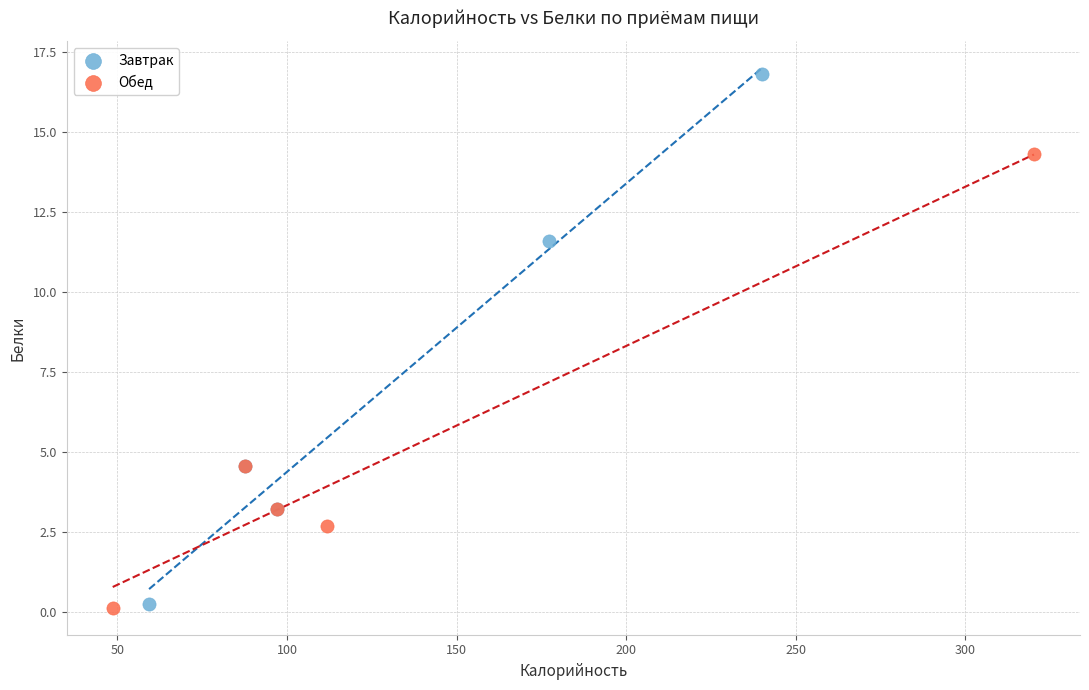

Which series has the largest Y range (max minus min)?

Завтрак